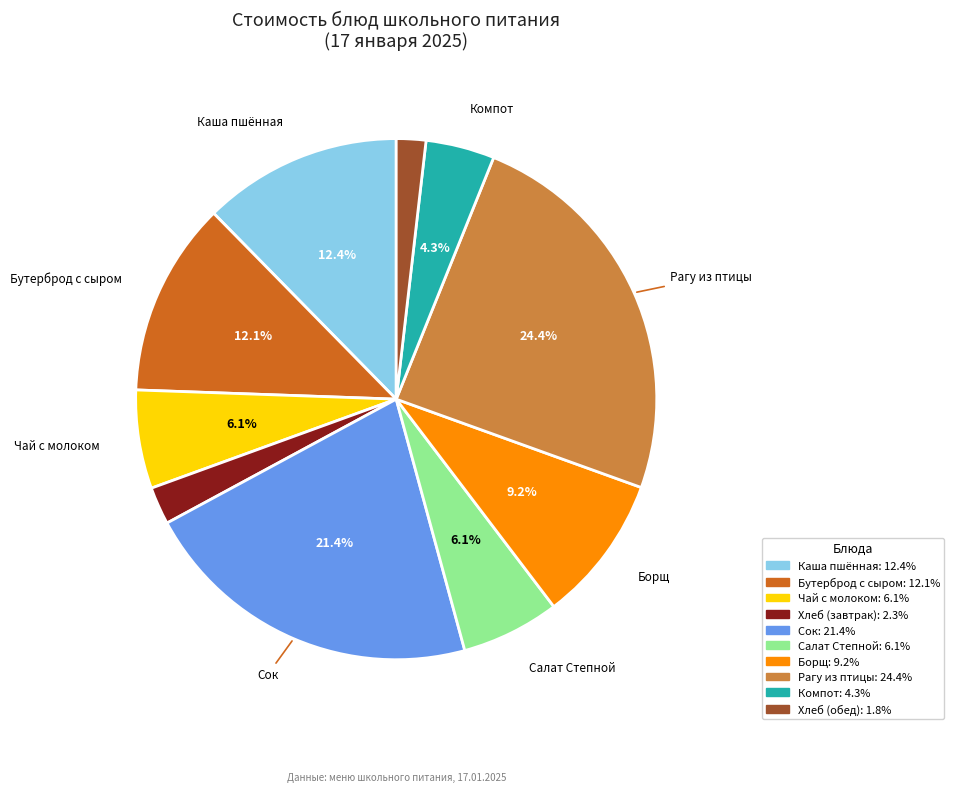

Is there a majority slice in this chart?

No